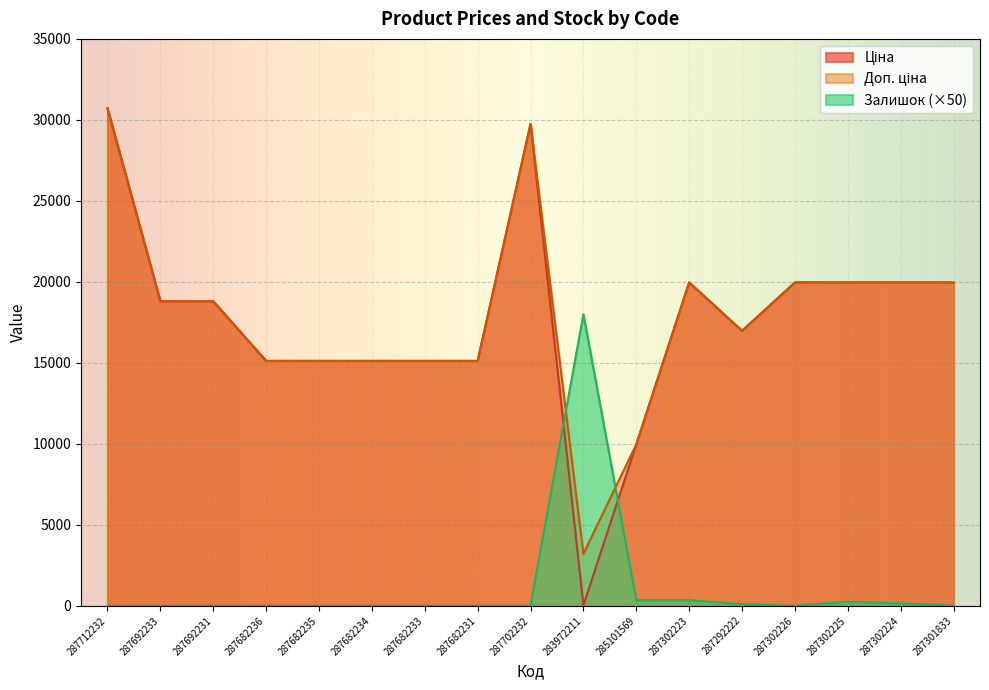

What is the maximum value shown in the chart?

30717.1